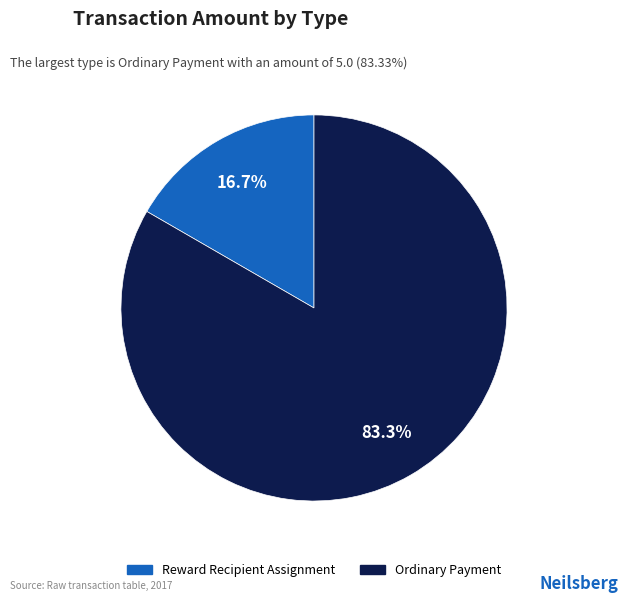

Which category has the biggest portion of the pie?

Ordinary Payment